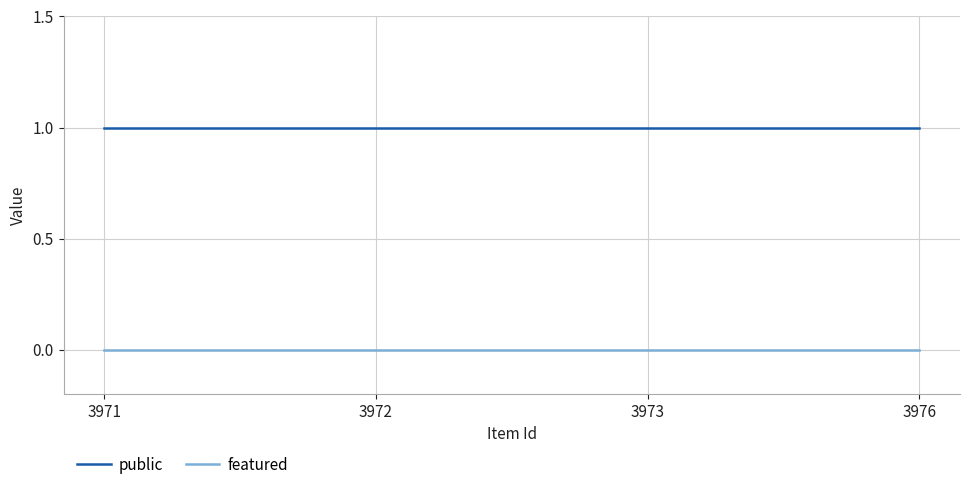

True or false: featured has more than 2 points higher than both neighbors.

False